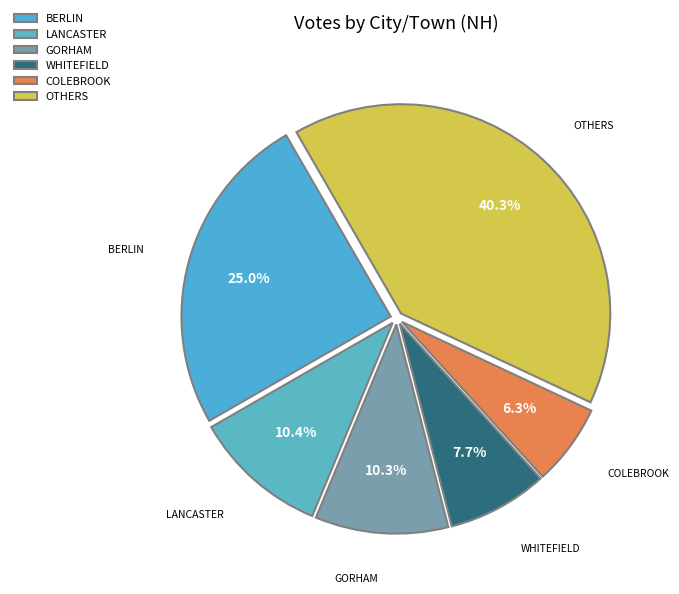

How much of the chart is everything except GORHAM?

89.7%